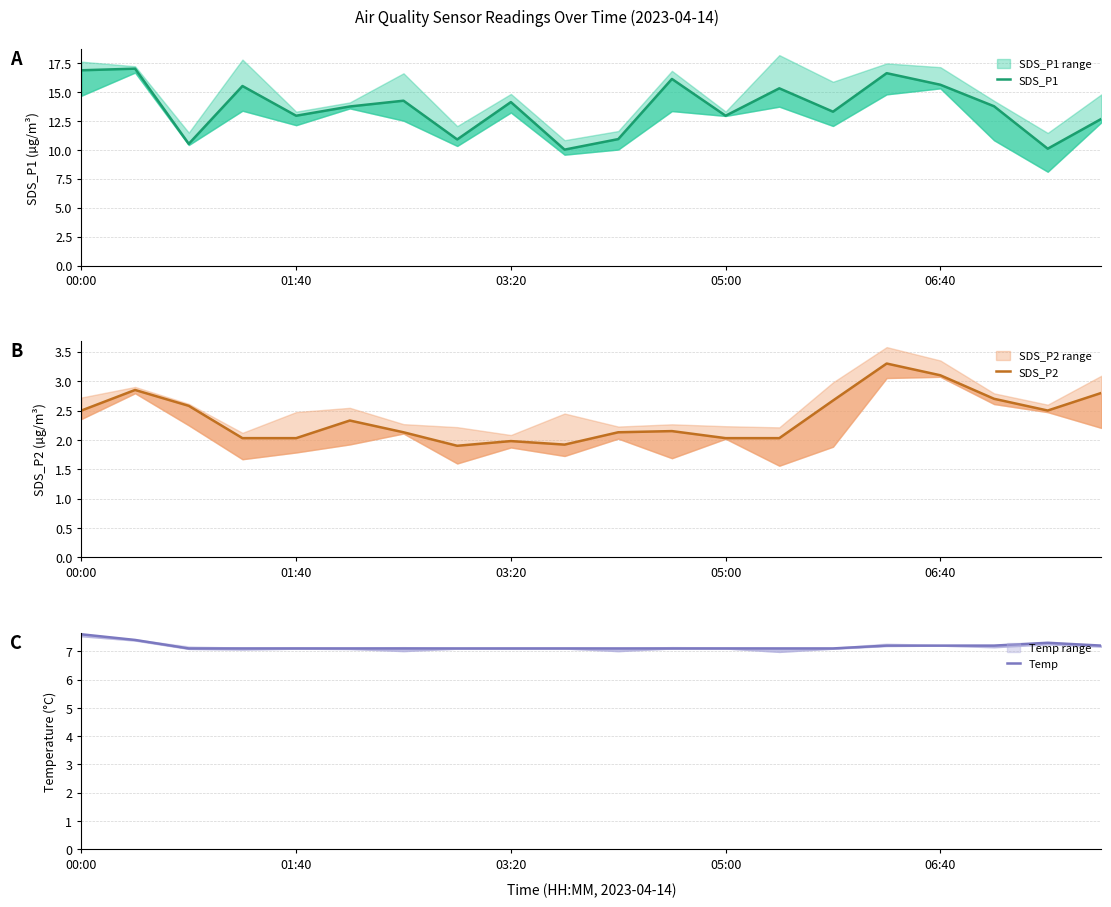

True or false: SDS_P2 and SDS_P1 cross at least once.

False